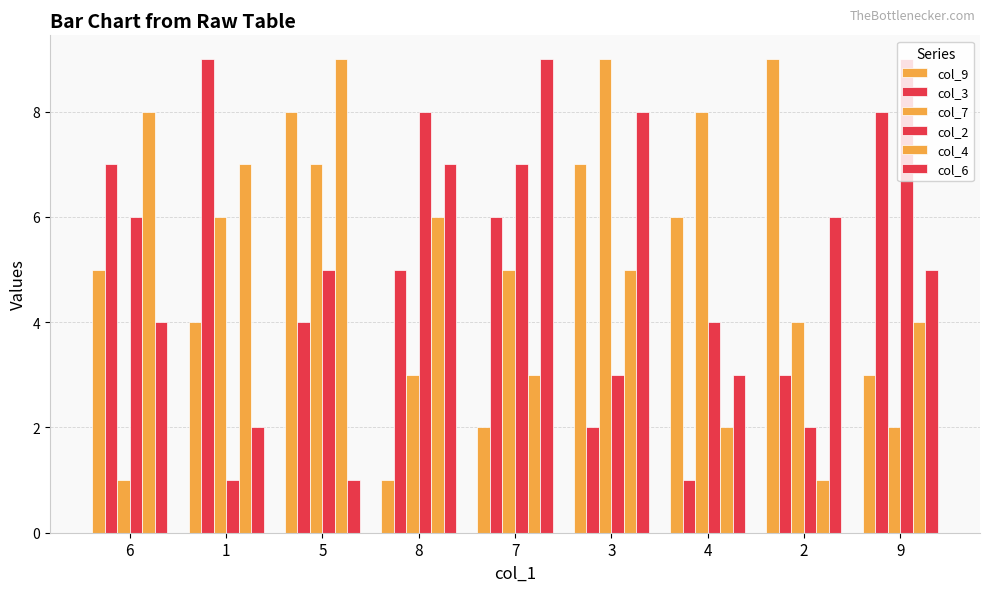

What is the difference between the highest and lowest values at 5?

8